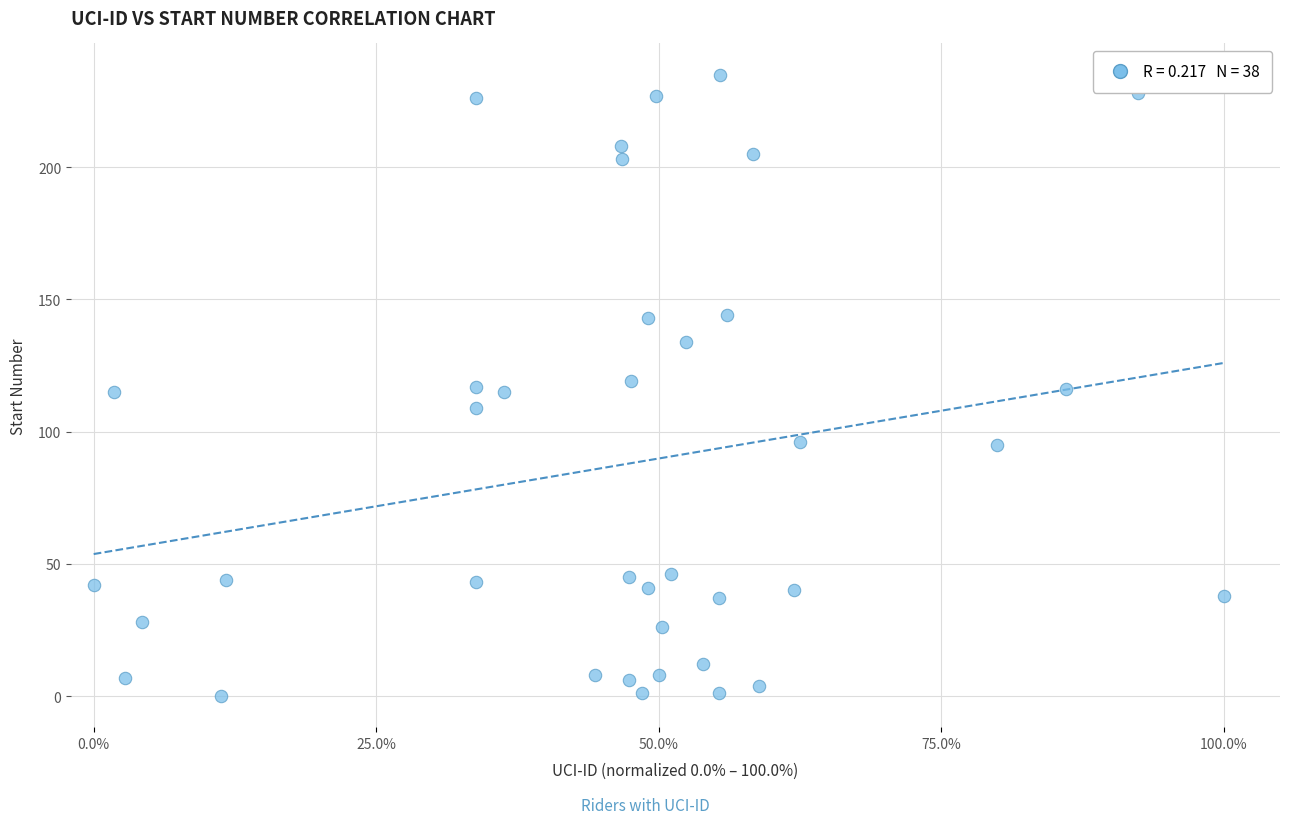

What is the range of Y values (max minus min)?

235